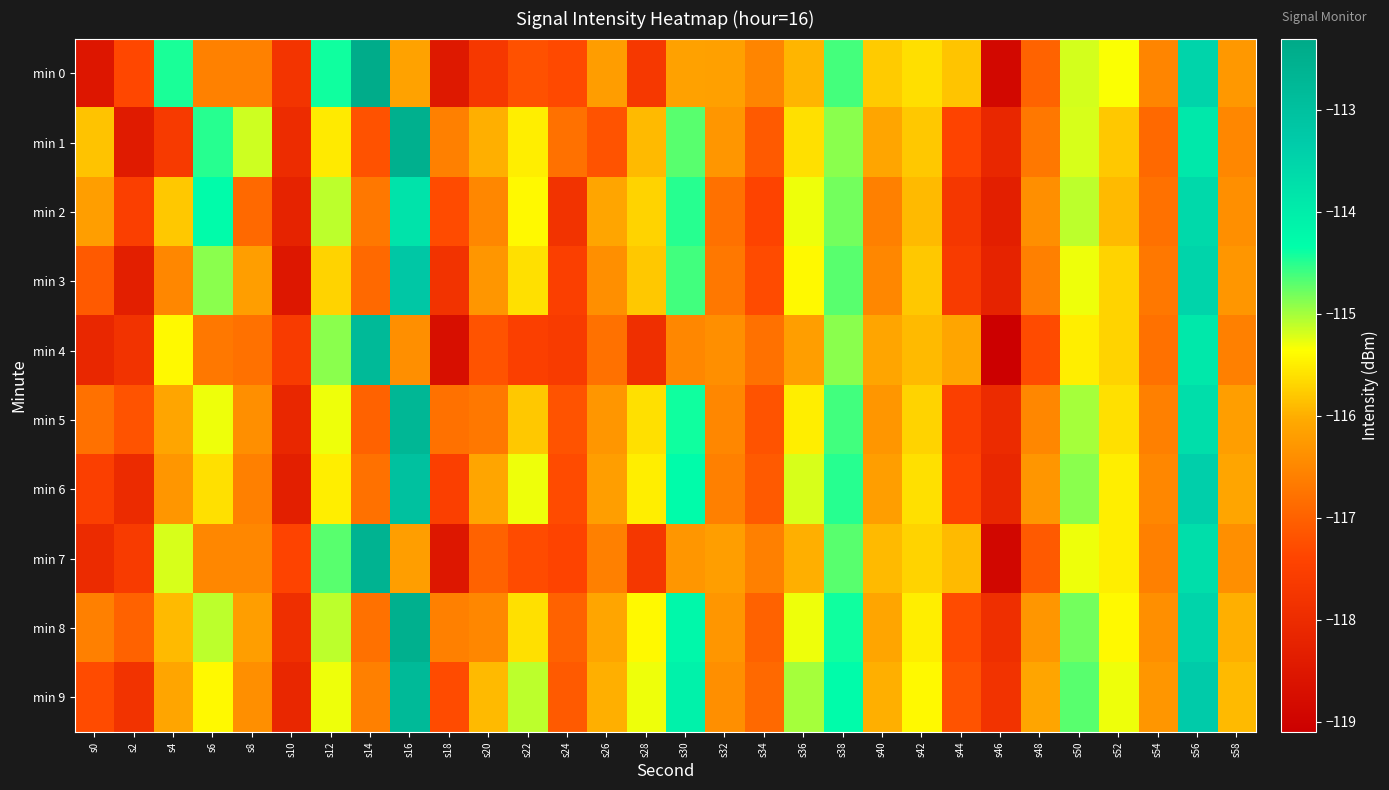

Reading left to right, what are all the values shown in this chart?

min 0: s0=-118.5	s2=-117.4	s4=-114.4	s6=-116.6	s8=-116.6	s10=-117.8	s12=-114.4	s14=-112.4	s16=-116.1	s18=-118.5	s20=-117.7	s22=-117.2	s24=-117.3	s26=-116.2	s28=-117.7	s30=-116.2	s32=-116.2	s34=-116.5	s36=-115.9	s38=-114.6	s40=-115.8	s42=-115.6	s44=-115.8	s46=-118.9	s48=-117.0	s50=-115.2	s52=-115.3	s54=-116.5	s56=-113.5	s58=-116.3
min 1: s0=-115.8	s2=-118.4	s4=-117.6	s6=-114.5	s8=-115.2	s10=-118.0	s12=-115.5	s14=-117.2	s16=-112.5	s18=-116.6	s20=-116.0	s22=-115.5	s24=-116.8	s26=-117.2	s28=-115.9	s30=-114.7	s32=-116.3	s34=-117.1	s36=-115.6	s38=-114.9	s40=-116.1	s42=-115.8	s44=-117.4	s46=-118.1	s48=-116.7	s50=-115.2	s52=-115.8	s54=-116.9	s56=-113.9	s58=-116.5
min 2: s0=-116.2	s2=-117.5	s4=-115.8	s6=-114.3	s8=-116.9	s10=-118.2	s12=-115.1	s14=-116.7	s16=-113.8	s18=-117.3	s20=-116.5	s22=-115.4	s24=-117.8	s26=-116.1	s28=-115.7	s30=-114.5	s32=-116.8	s34=-117.4	s36=-115.3	s38=-114.8	s40=-116.6	s42=-115.9	s44=-117.7	s46=-118.3	s48=-116.4	s50=-115.1	s52=-115.9	s54=-116.8	s56=-113.6	s58=-116.4
min 3: s0=-117.1	s2=-118.3	s4=-116.5	s6=-114.9	s8=-116.2	s10=-118.5	s12=-115.7	s14=-116.9	s16=-113.2	s18=-117.8	s20=-116.3	s22=-115.6	s24=-117.5	s26=-116.4	s28=-115.8	s30=-114.6	s32=-116.7	s34=-117.3	s36=-115.4	s38=-114.7	s40=-116.5	s42=-115.8	s44=-117.6	s46=-118.2	s48=-116.6	s50=-115.3	s52=-115.7	s54=-116.7	s56=-113.5	s58=-116.3
min 4: s0=-118.1	s2=-117.8	s4=-115.4	s6=-116.7	s8=-116.8	s10=-117.6	s12=-114.9	s14=-112.8	s16=-116.4	s18=-118.7	s20=-117.2	s22=-117.5	s24=-117.6	s26=-116.8	s28=-117.9	s30=-116.5	s32=-116.4	s34=-116.8	s36=-116.2	s38=-114.9	s40=-116.1	s42=-115.9	s44=-116.1	s46=-119.1	s48=-117.3	s50=-115.5	s52=-115.7	s54=-116.8	s56=-113.9	s58=-116.6
min 5: s0=-116.8	s2=-117.2	s4=-116.1	s6=-115.3	s8=-116.4	s10=-118.1	s12=-115.3	s14=-117.0	s16=-112.7	s18=-116.8	s20=-116.7	s22=-115.8	s24=-117.2	s26=-116.3	s28=-115.6	s30=-114.4	s32=-116.5	s34=-117.2	s36=-115.5	s38=-114.6	s40=-116.3	s42=-115.7	s44=-117.5	s46=-118.0	s48=-116.5	s50=-115.0	s52=-115.6	s54=-116.6	s56=-113.7	s58=-116.2
min 6: s0=-117.5	s2=-118.0	s4=-116.3	s6=-115.6	s8=-116.6	s10=-118.3	s12=-115.5	s14=-116.8	s16=-113.0	s18=-117.5	s20=-116.1	s22=-115.3	s24=-117.3	s26=-116.2	s28=-115.5	s30=-114.3	s32=-116.6	s34=-117.1	s36=-115.2	s38=-114.5	s40=-116.2	s42=-115.6	s44=-117.4	s46=-118.1	s48=-116.3	s50=-114.9	s52=-115.5	s54=-116.5	s56=-113.4	s58=-116.1
min 7: s0=-118.0	s2=-117.6	s4=-115.2	s6=-116.5	s8=-116.5	s10=-117.4	s12=-114.7	s14=-112.6	s16=-116.2	s18=-118.5	s20=-117.0	s22=-117.3	s24=-117.4	s26=-116.6	s28=-117.7	s30=-116.3	s32=-116.2	s34=-116.6	s36=-116.0	s38=-114.7	s40=-115.9	s42=-115.7	s44=-115.9	s46=-118.9	s48=-117.1	s50=-115.3	s52=-115.5	s54=-116.6	s56=-113.7	s58=-116.4
min 8: s0=-116.6	s2=-117.0	s4=-115.9	s6=-115.1	s8=-116.2	s10=-117.9	s12=-115.1	s14=-116.8	s16=-112.5	s18=-116.6	s20=-116.5	s22=-115.6	s24=-117.0	s26=-116.1	s28=-115.4	s30=-114.2	s32=-116.3	s34=-117.0	s36=-115.3	s38=-114.4	s40=-116.1	s42=-115.5	s44=-117.3	s46=-117.9	s48=-116.3	s50=-114.8	s52=-115.4	s54=-116.4	s56=-113.5	s58=-116.0
min 9: s0=-117.3	s2=-117.8	s4=-116.1	s6=-115.4	s8=-116.4	s10=-118.1	s12=-115.3	s14=-116.6	s16=-112.8	s18=-117.3	s20=-115.9	s22=-115.1	s24=-117.1	s26=-116.0	s28=-115.3	s30=-114.1	s32=-116.4	s34=-116.9	s36=-115.0	s38=-114.3	s40=-116.0	s42=-115.4	s44=-117.2	s46=-117.8	s48=-116.1	s50=-114.7	s52=-115.3	s54=-116.3	s56=-113.3	s58=-115.9